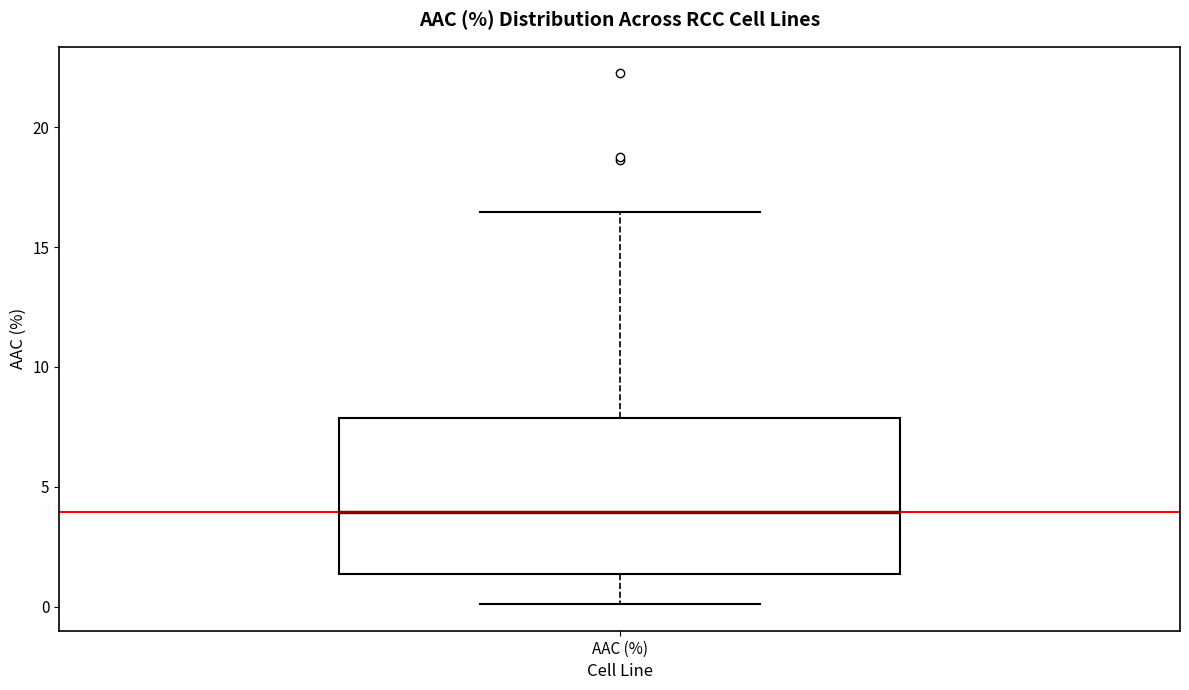

Where is the upper edge of the box for AAC (%) on the y-axis? The values are not printed on the chart, so give them approximately, as read against the axis.

8.0